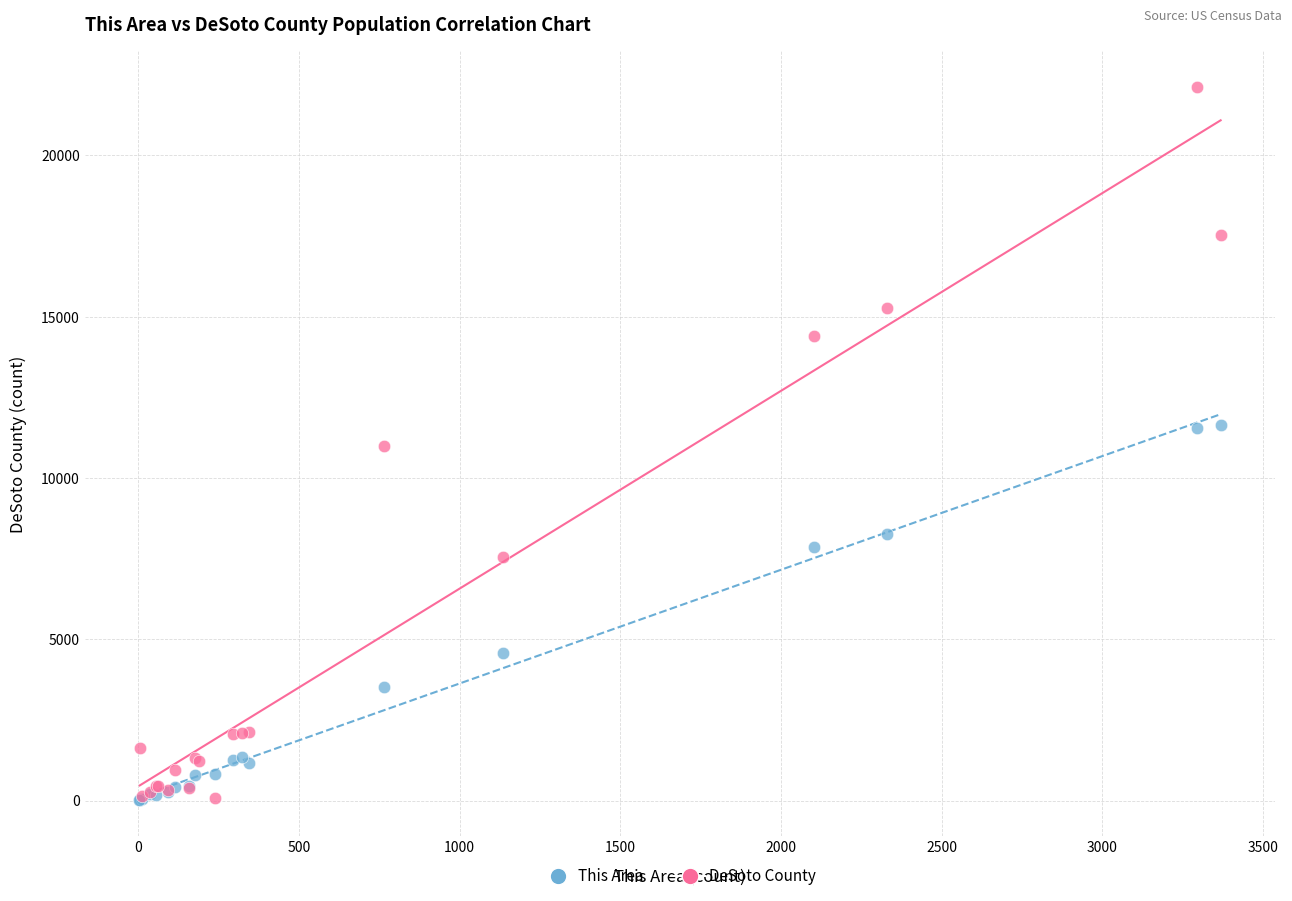

Which series contains the highest Y value?

DeSoto County